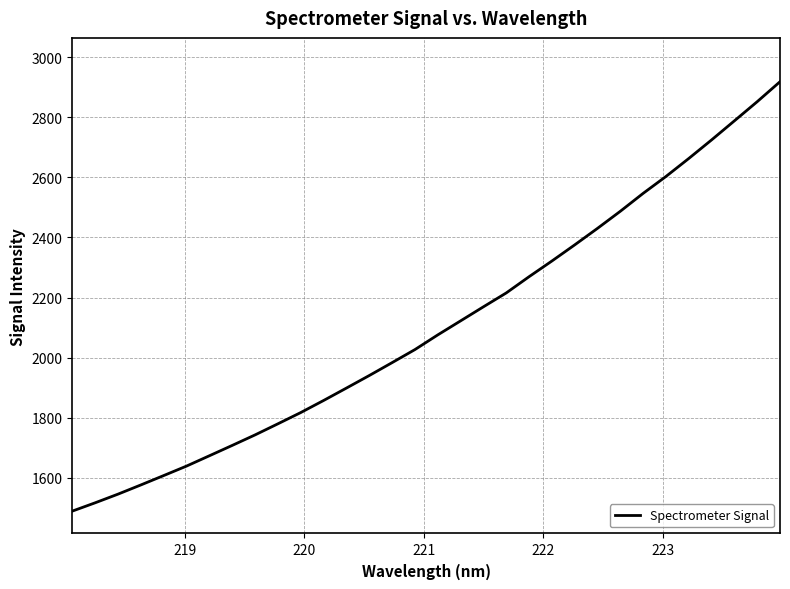

What is the maximum value shown in the chart?

2918.6